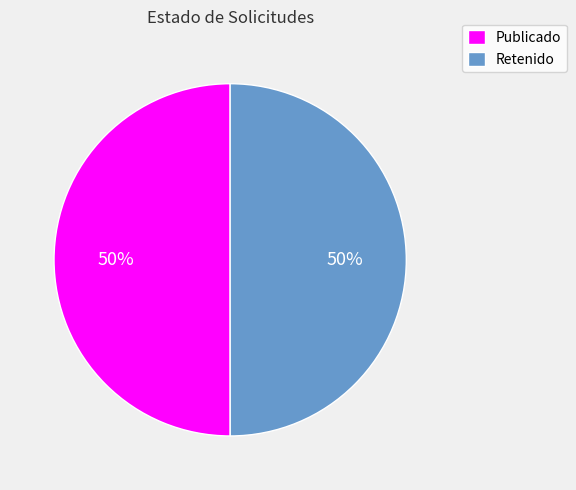

The Publicado slice represents 61% of the pie. True or false?

False